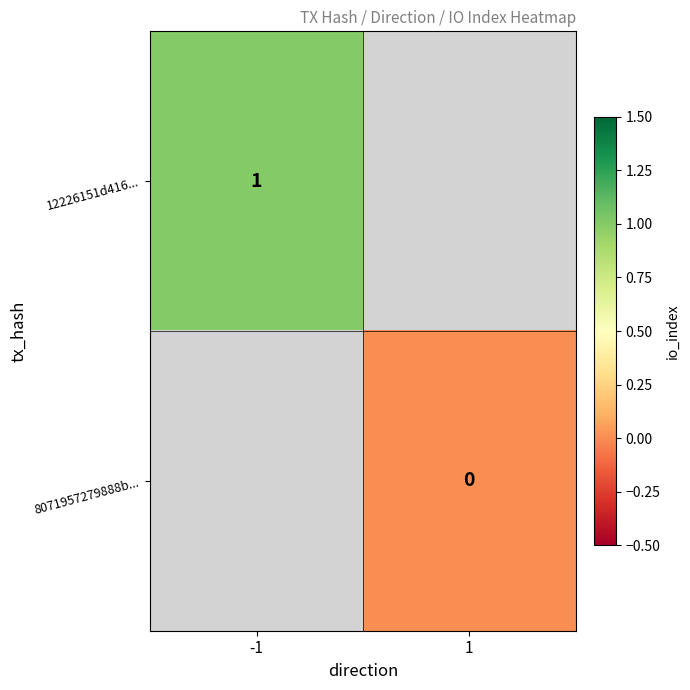

Which category has the highest value across all series?

-1